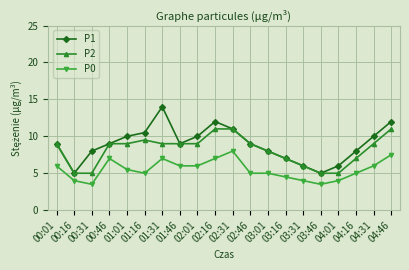

At which label does P0 reach its peak?

02:31